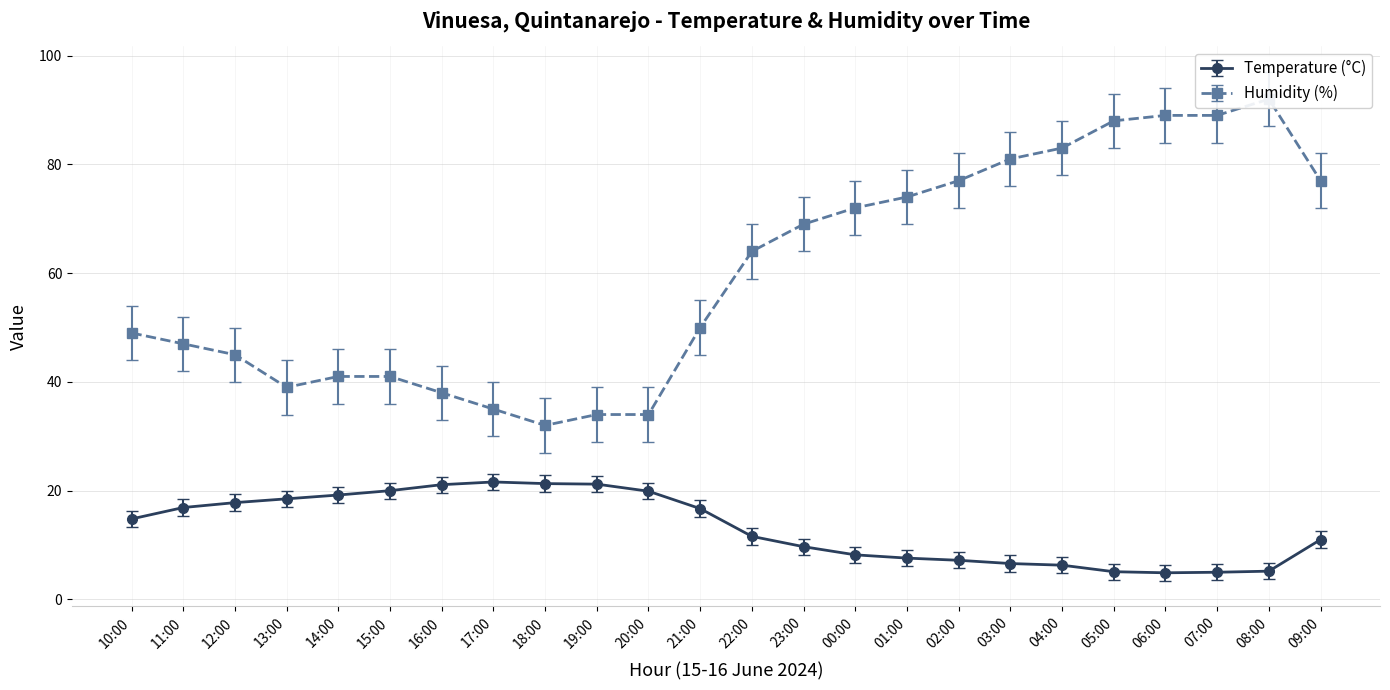

What are all the series names shown in the legend?

Temperature (°C), Humidity (%)